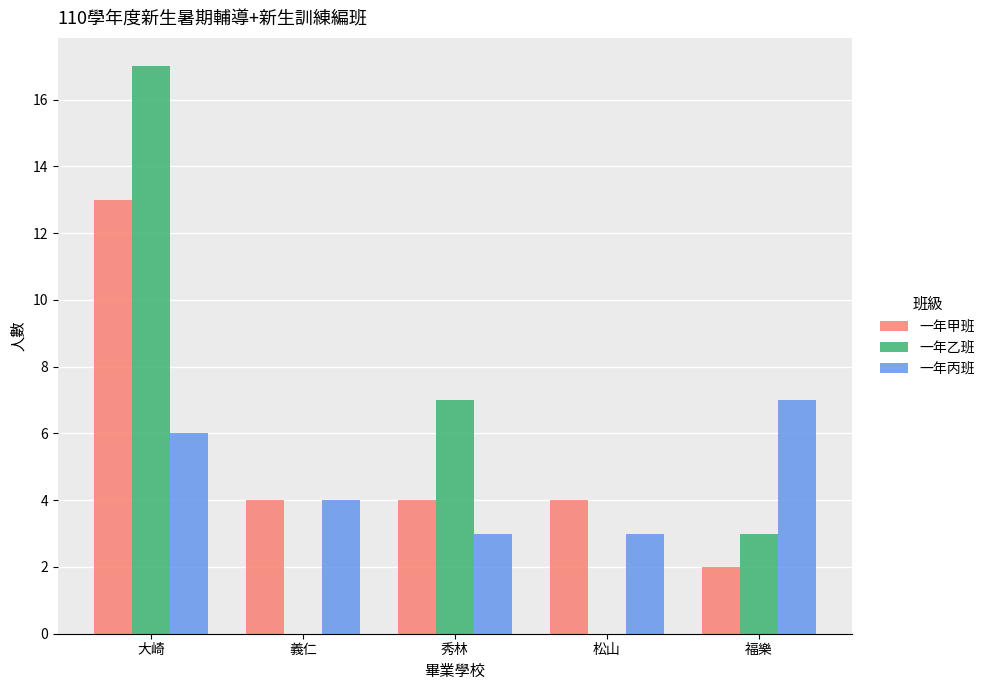

Which series changed the most between 大崎 and 福樂?

一年乙班